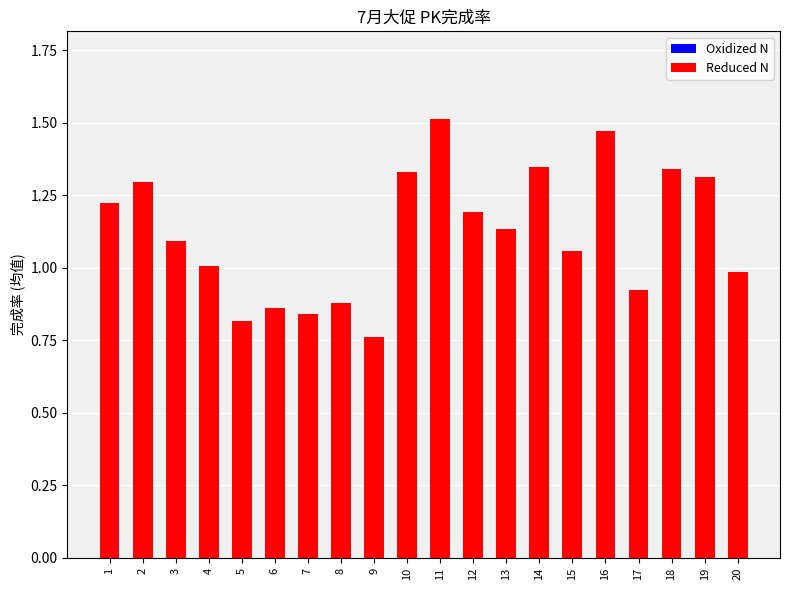

At which category does the chart reach its minimum across all series?

9